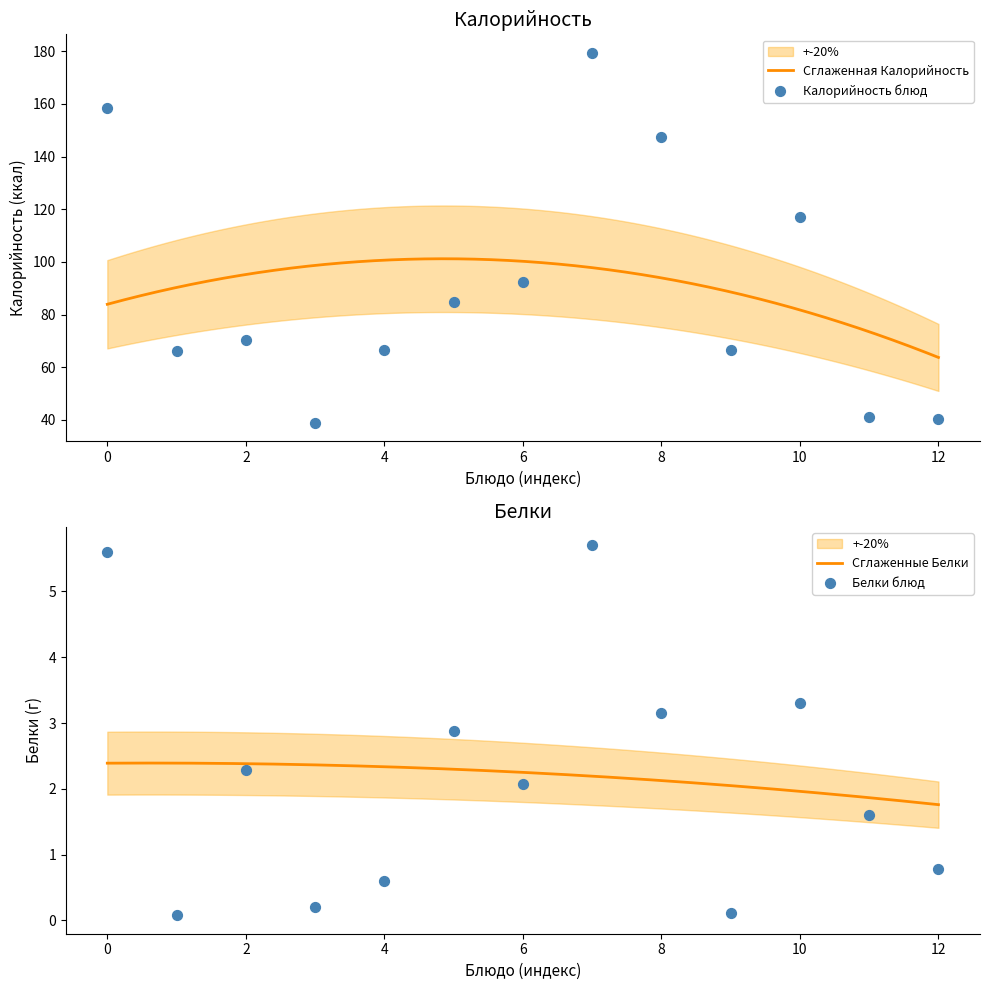

Which series has the widest spread of Y values?

Калорийность